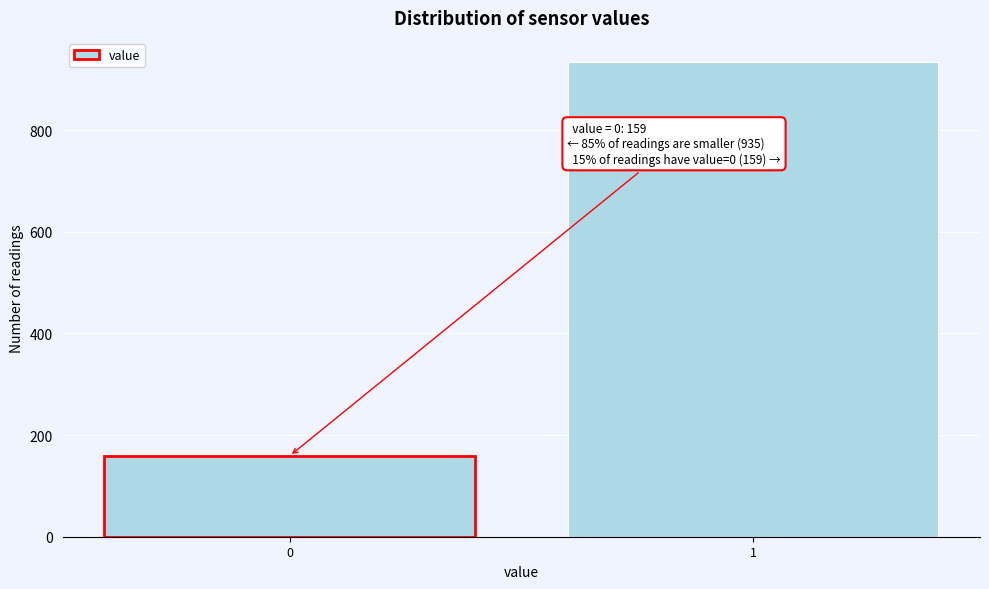

Reading right to left, extract all data points from this chart.

1=935	0=159